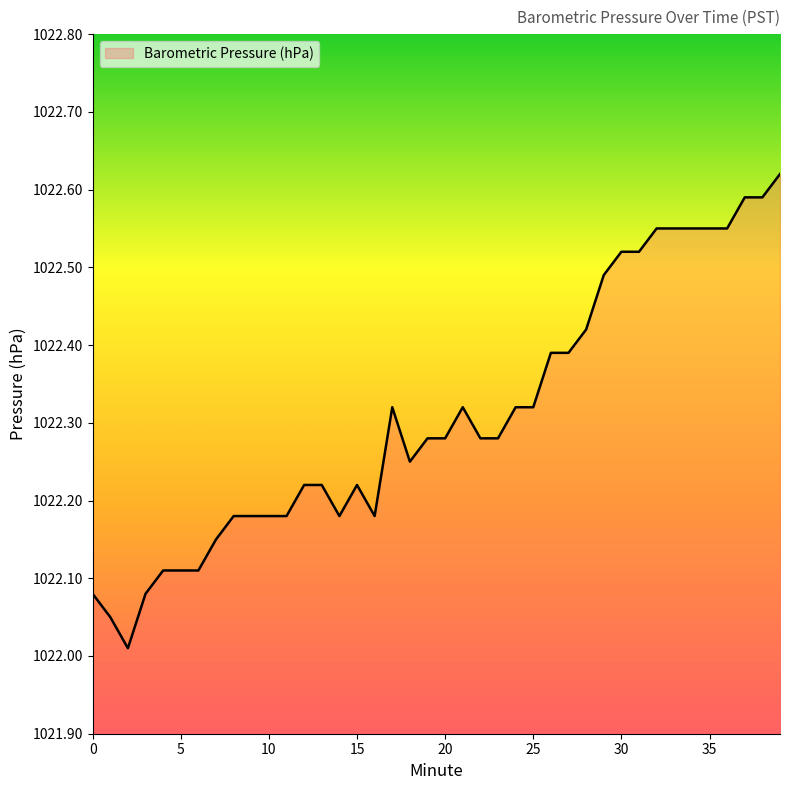

What is the difference between the maximum and minimum values?

0.6